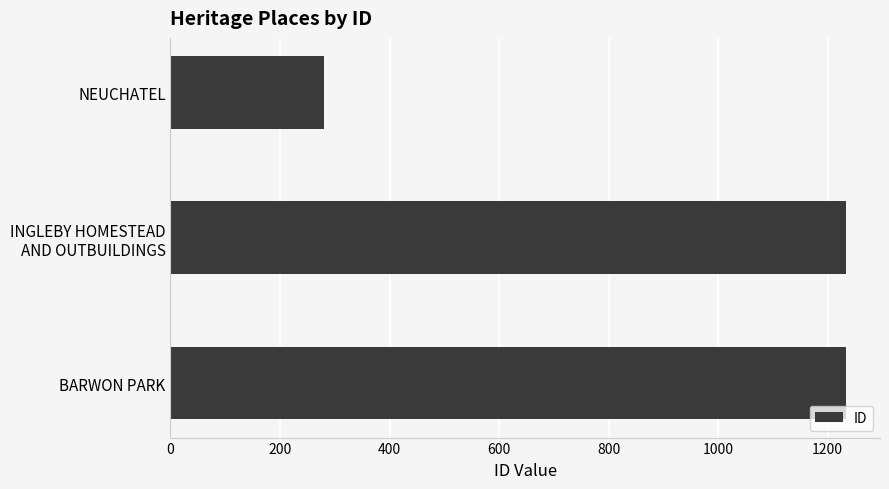

What is the value of the 1st bar from the top?

281